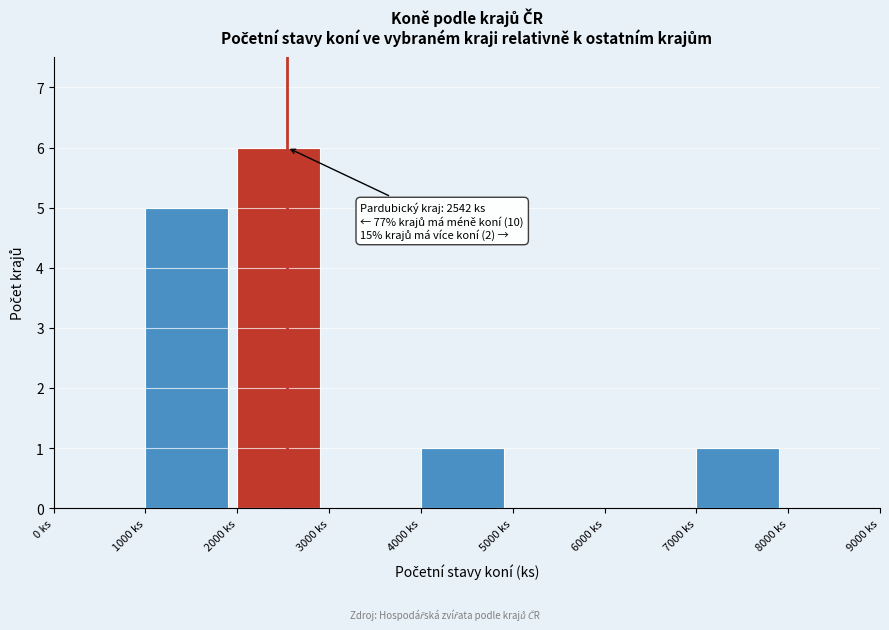

Which range on the x-axis has the tallest bar?

2000 to 3000